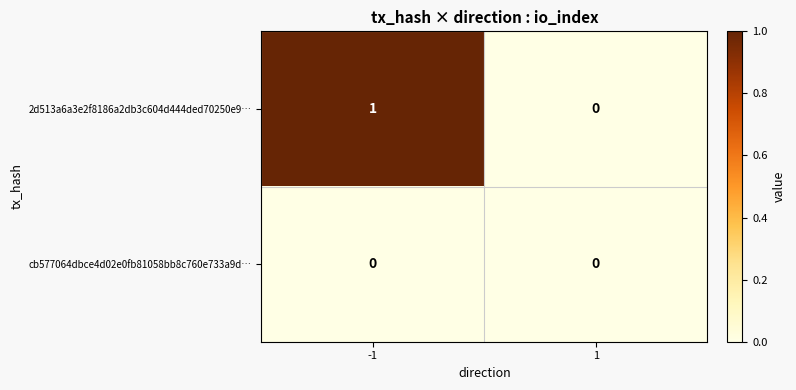

Which category has the highest value across all series?

-1